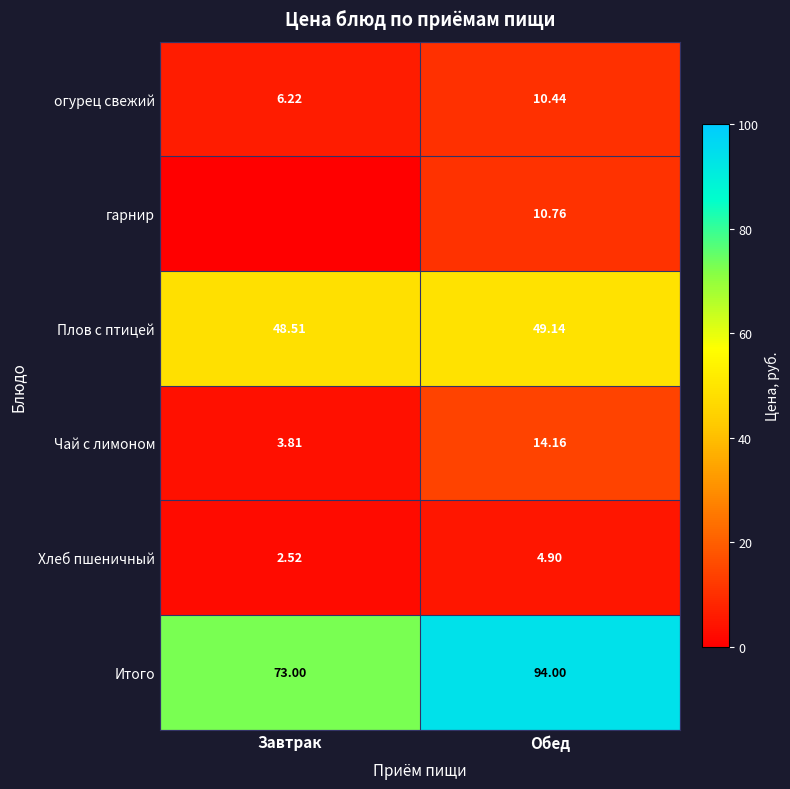

What is the total value across all series at Обед?

183.4